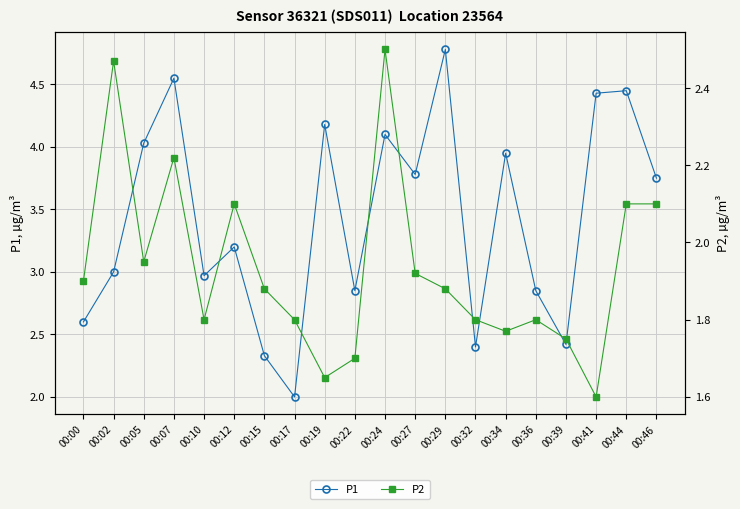

Reading left to right, list all the values displayed in this chart.

P1: 2.6	3.0	4.0	4.5	3.0	3.2	2.3	2.0	4.2	2.9	4.1	3.8	4.8	2.4	4.0	2.9	2.4	4.4	4.5	3.8
P2: 1.9	2.5	1.9	2.2	1.8	2.1	1.9	1.8	1.6	1.7	2.5	1.9	1.9	1.8	1.8	1.8	1.8	1.6	2.1	2.1